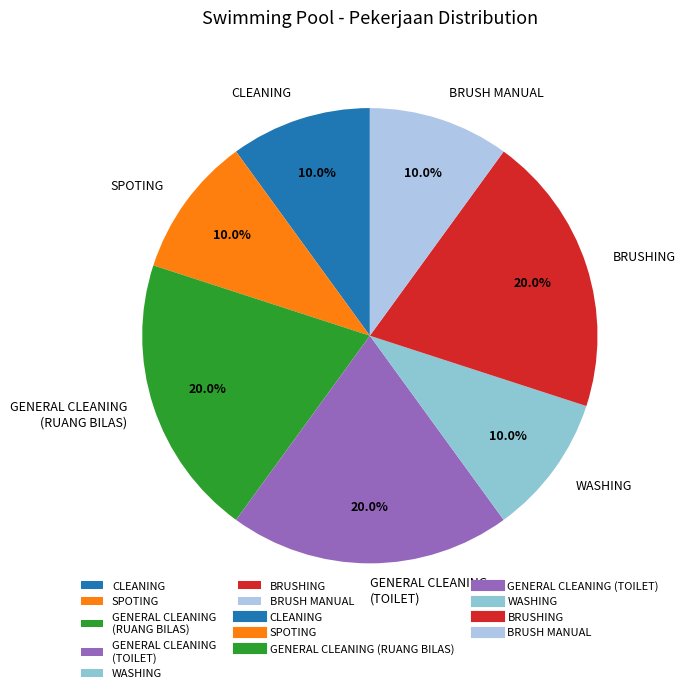

The WASHING slice represents 23% of the pie. True or false?

False